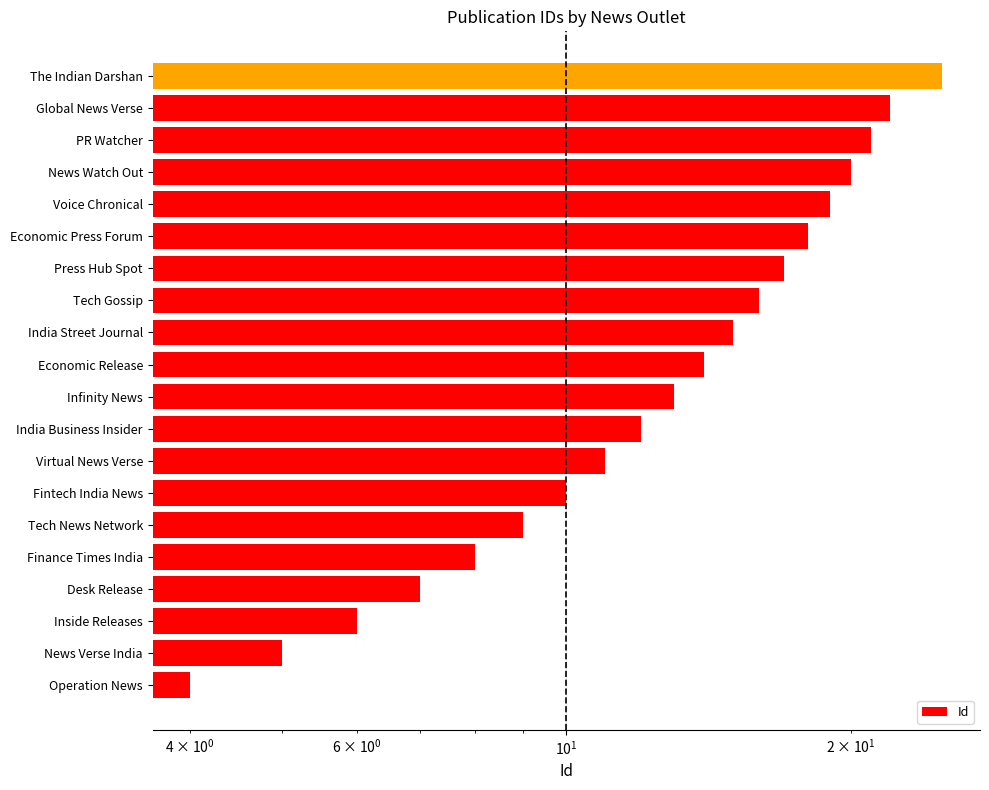

Are the bars horizontal?

Yes